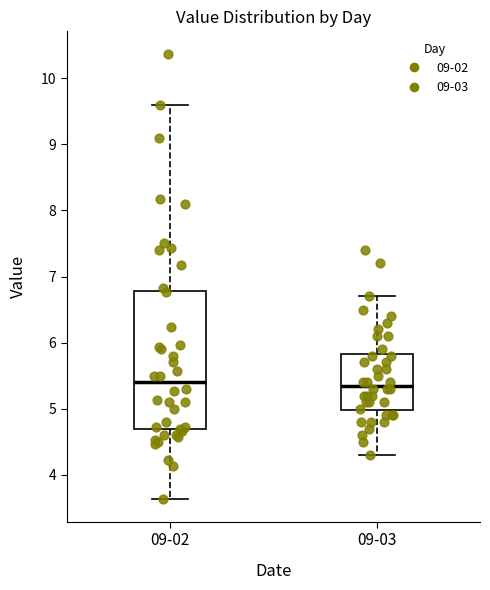

Reading left to right, transcribe this box plot: for each box, give where its median line is, the range the box spans, and where its two whiskers end, as read against the y-axis. The values are not printed on the chart, so give them approximately, as read against the axis.

09-02: median 5.4, box 4.7 to 6.8, whiskers 3.6 to 9.6
09-03: median 5.4, box 5.0 to 5.8, whiskers 4.3 to 6.7